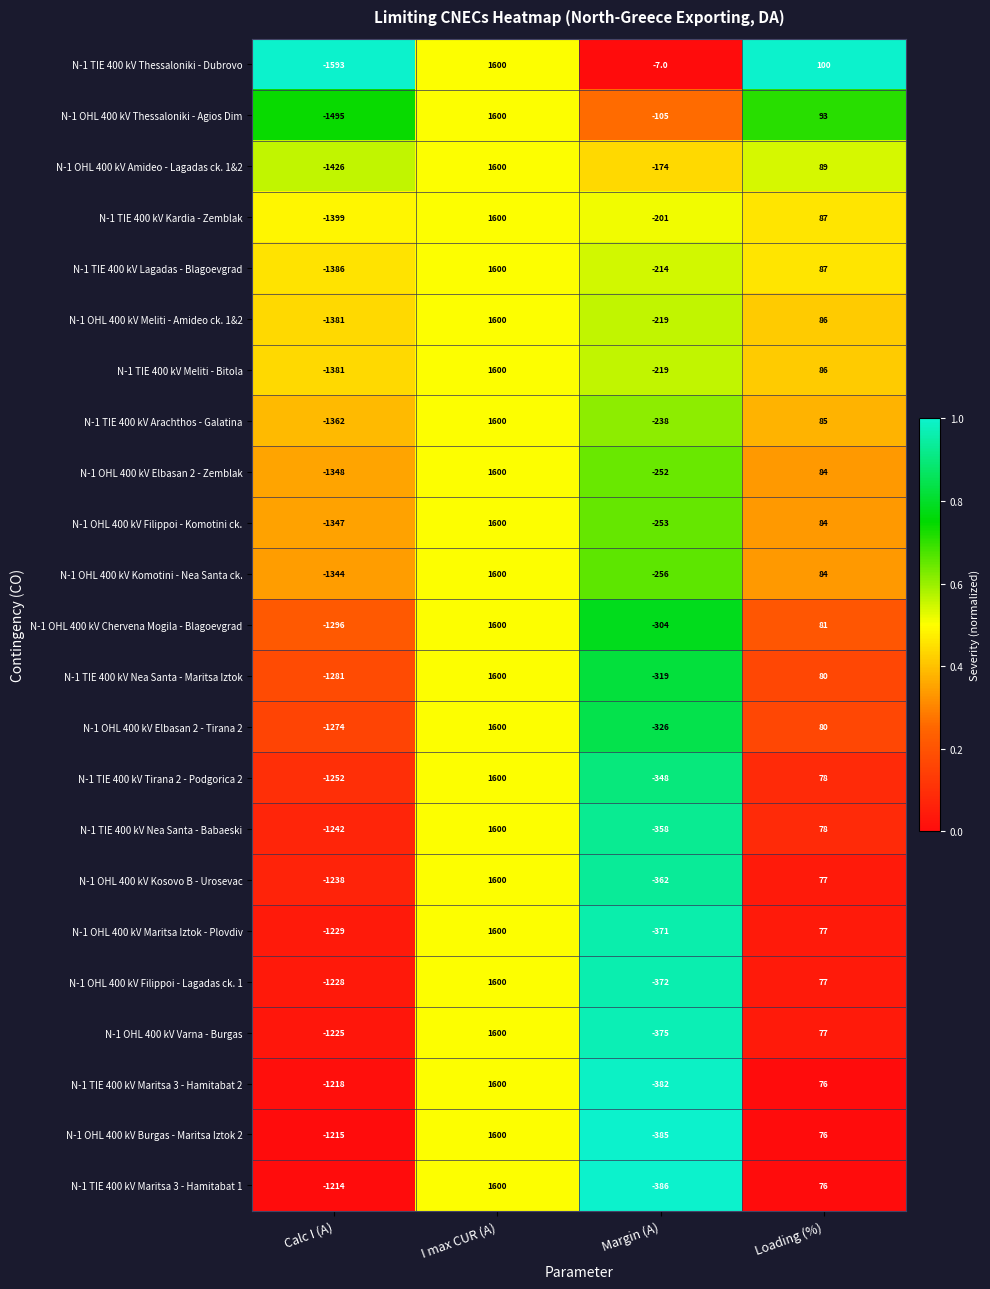

Between Margin (A) and Loading (%), which series saw the biggest shift?

N-1 TIE 400 kV Maritsa 3 - Hamitabat 1